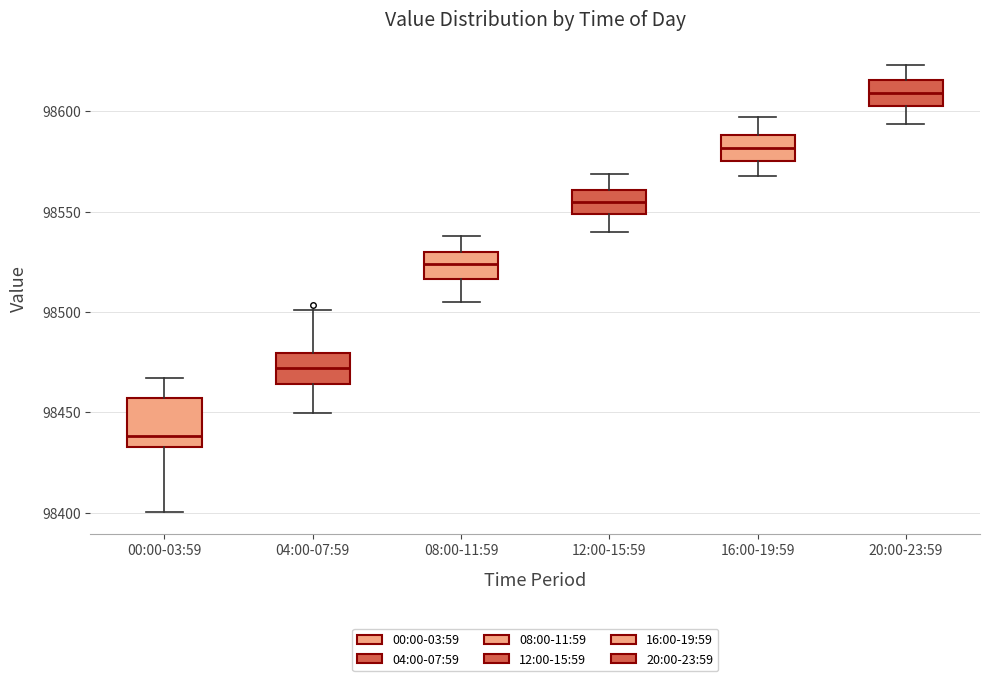

Reading left to right, read every box against the y-axis: the position of its median line, the range the box covers, and the ends of its whiskers. The values are not printed on the chart, so give them approximately, as read against the axis.

00:00-03:59: median 98440, box 98435 to 98455, whiskers 98400 to 98465
04:00-07:59: median 98470, box 98465 to 98480, whiskers 98450 to 98500
08:00-11:59: median 98525, box 98515 to 98530, whiskers 98505 to 98540
12:00-15:59: median 98555, box 98550 to 98560, whiskers 98540 to 98570
16:00-19:59: median 98580, box 98575 to 98590, whiskers 98570 to 98595
20:00-23:59: median 98610, box 98605 to 98615, whiskers 98595 to 98625